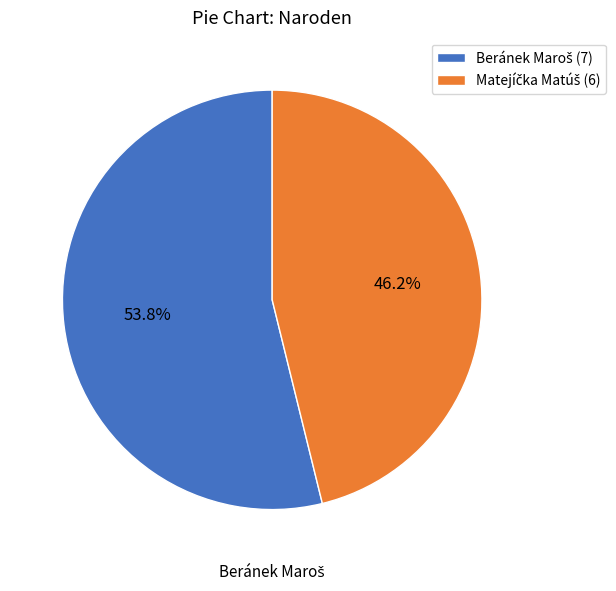

How many slices are in this pie chart?

2